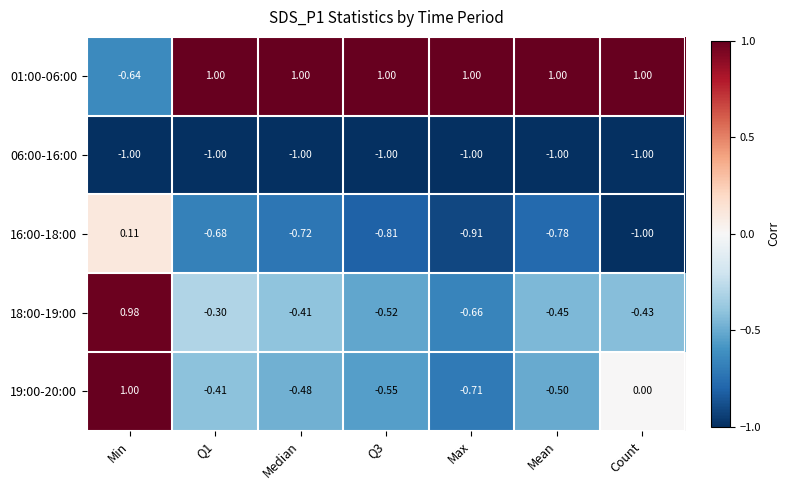

At which label does 19:00-20:00 reach its minimum?

Max